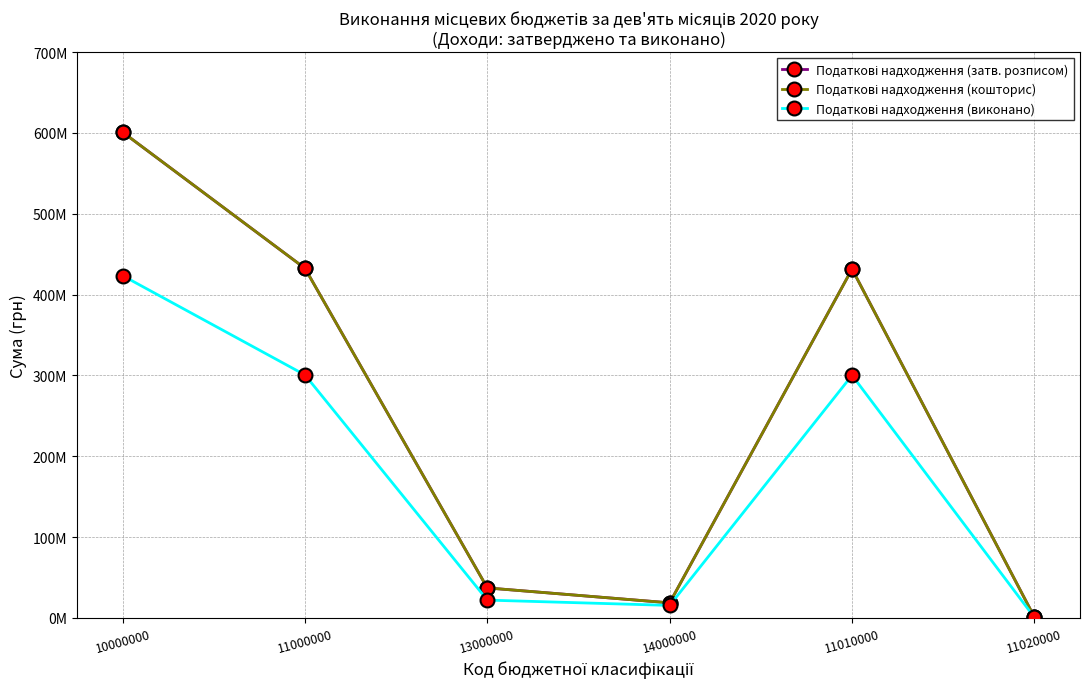

Is this an area chart (filled region under the line)?

No